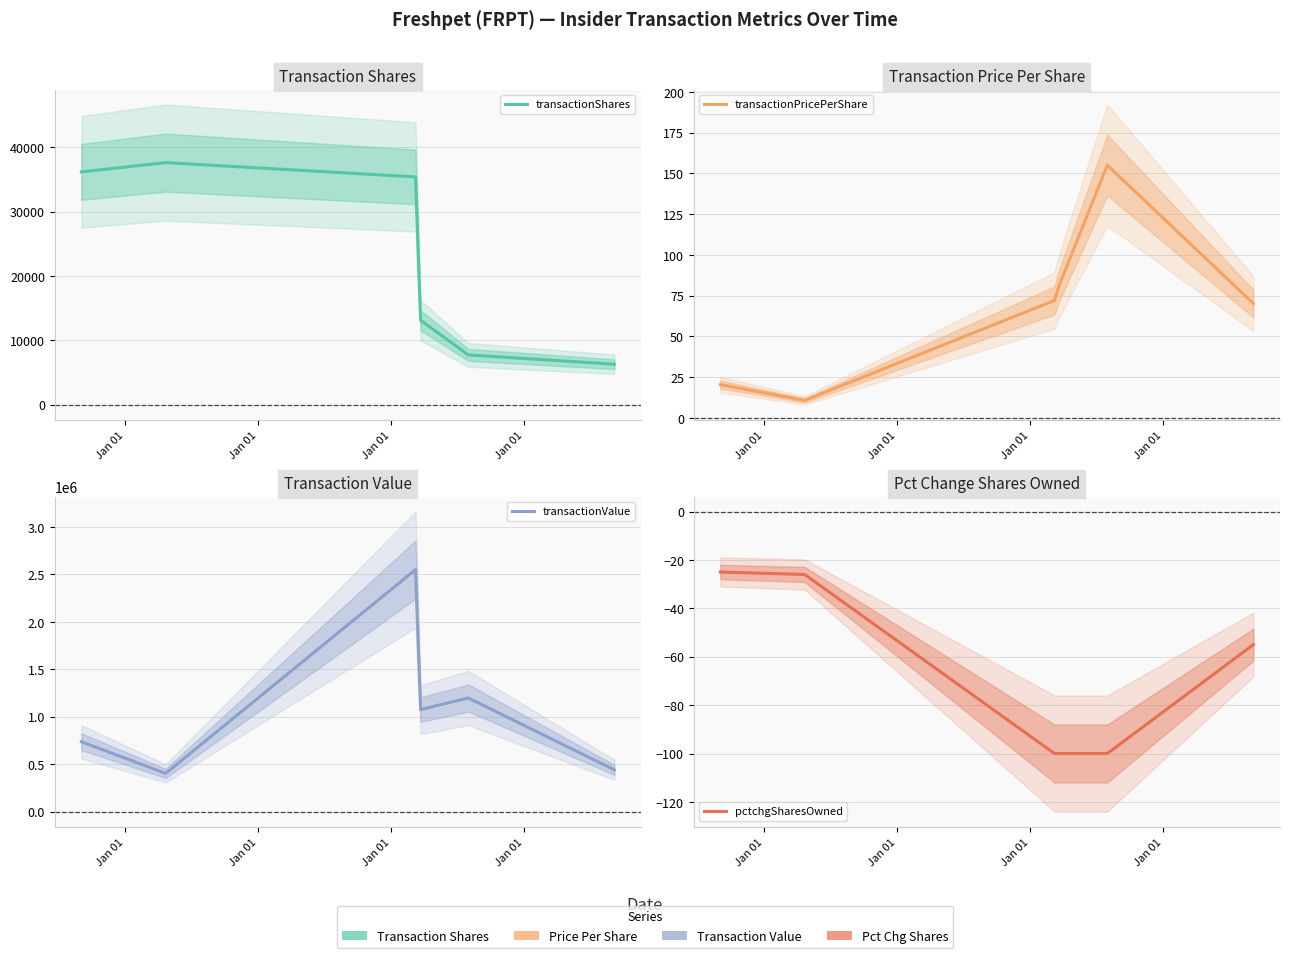

How many values in the transactionPricePerShare series are below 72?

3